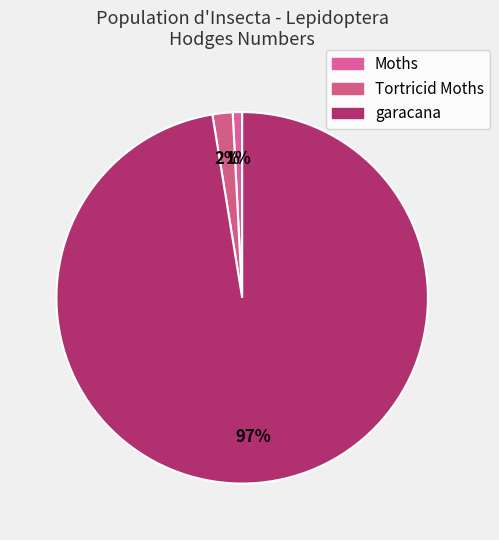

Combined, do garacana and Tortricid Moths account for over 50%?

Yes